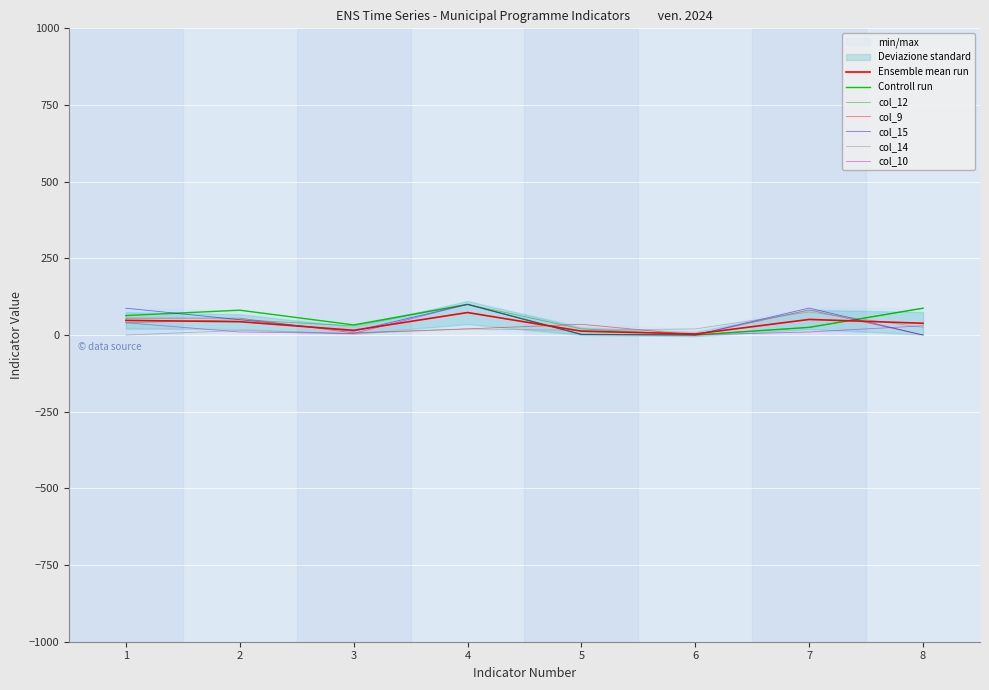

What is the difference between the highest and lowest values at 5?

33.0